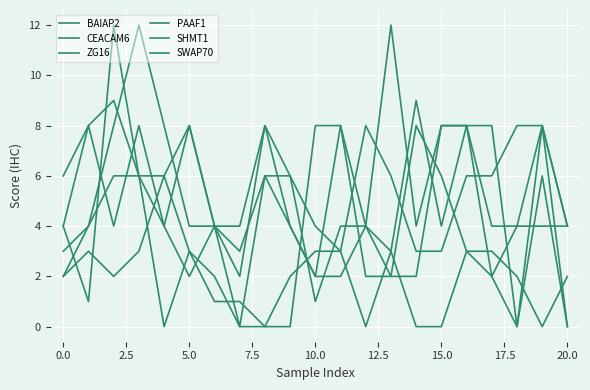

What is the difference between the maximum and second lowest values in the ZG16 series?

8